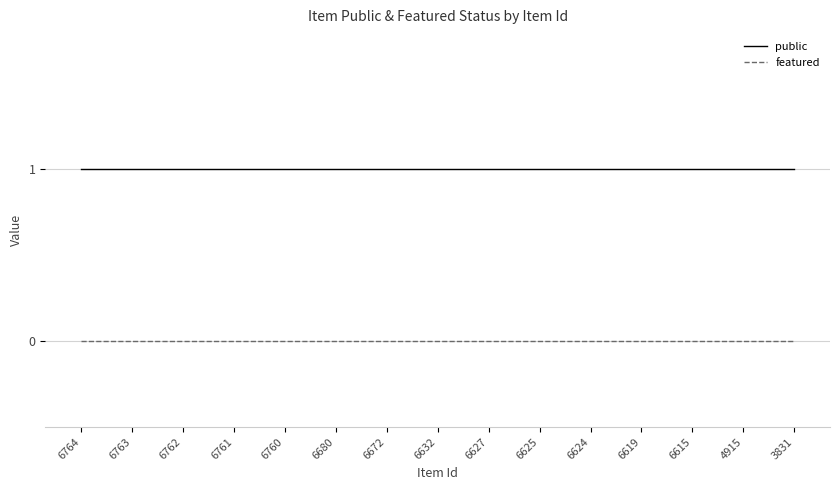

True or false: featured and public cross at least once.

False